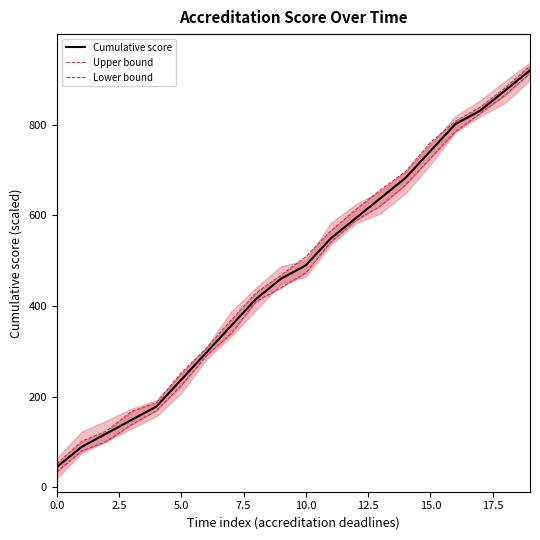

True or false: Upper bound and Lower bound intersect in this chart.

False